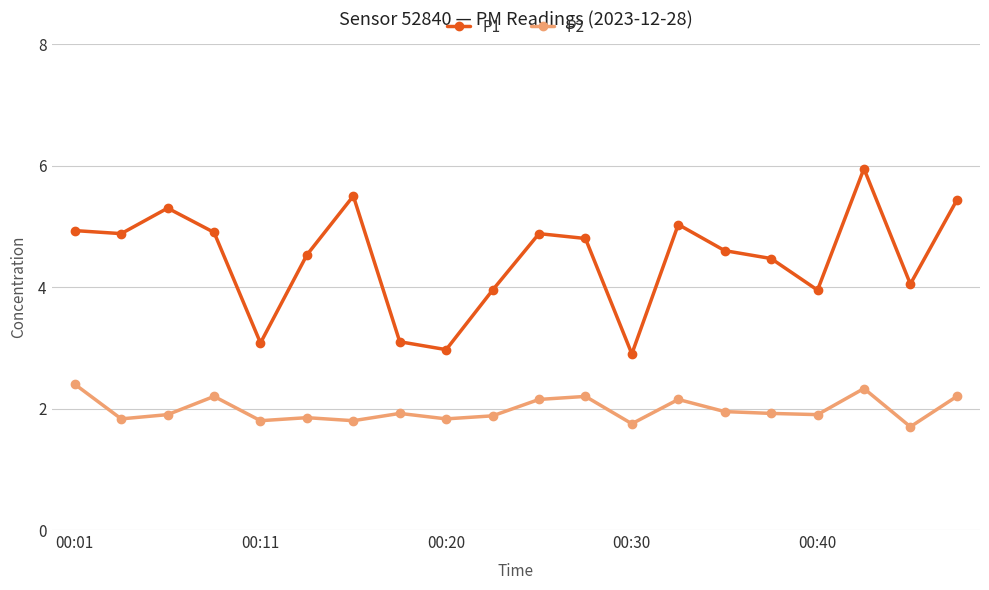

True or false: P2 has more than 1 interior local peaks.

True